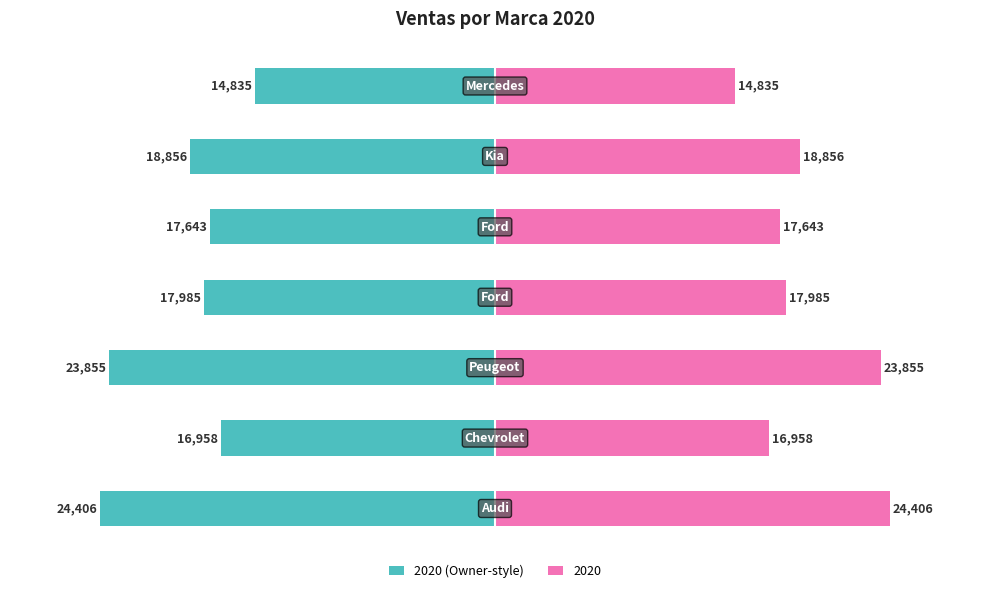

What is the change in value from 0 to 5?

+5550